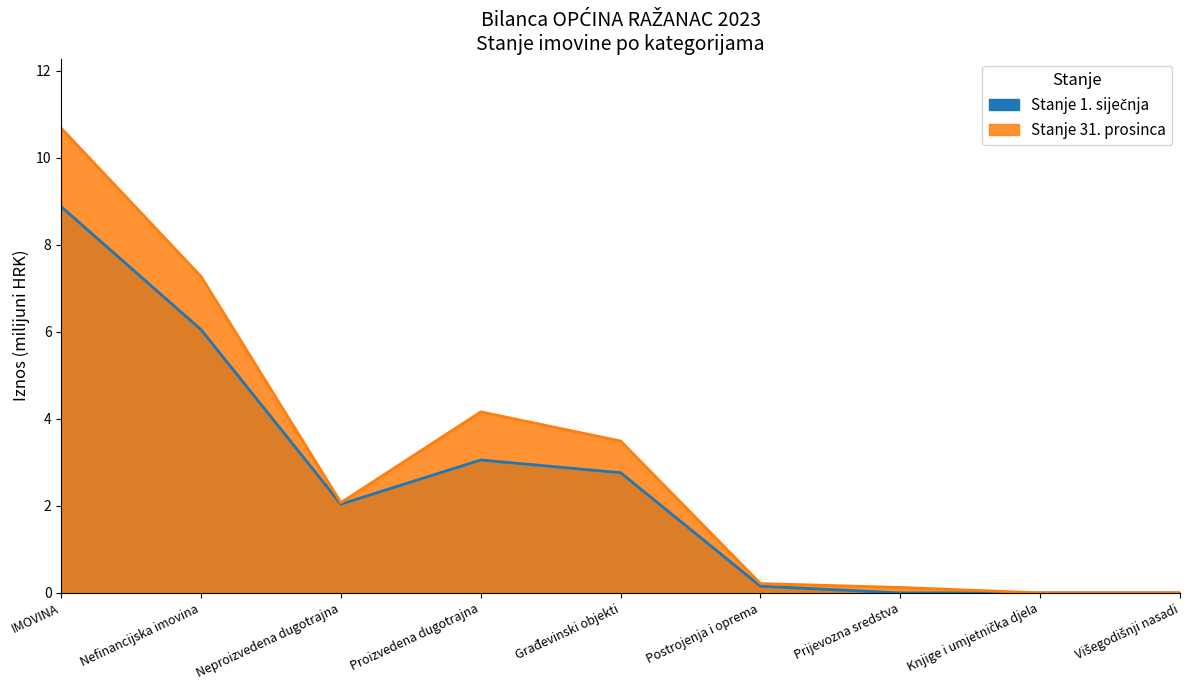

Does the chart display data point markers on the line(s)?

No